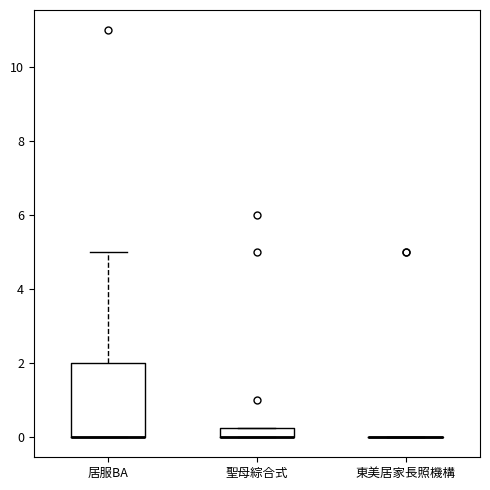

Where is the lower edge of the box for 聖母綜合式 on the y-axis? The values are not printed on the chart, so give them approximately, as read against the axis.

0.0